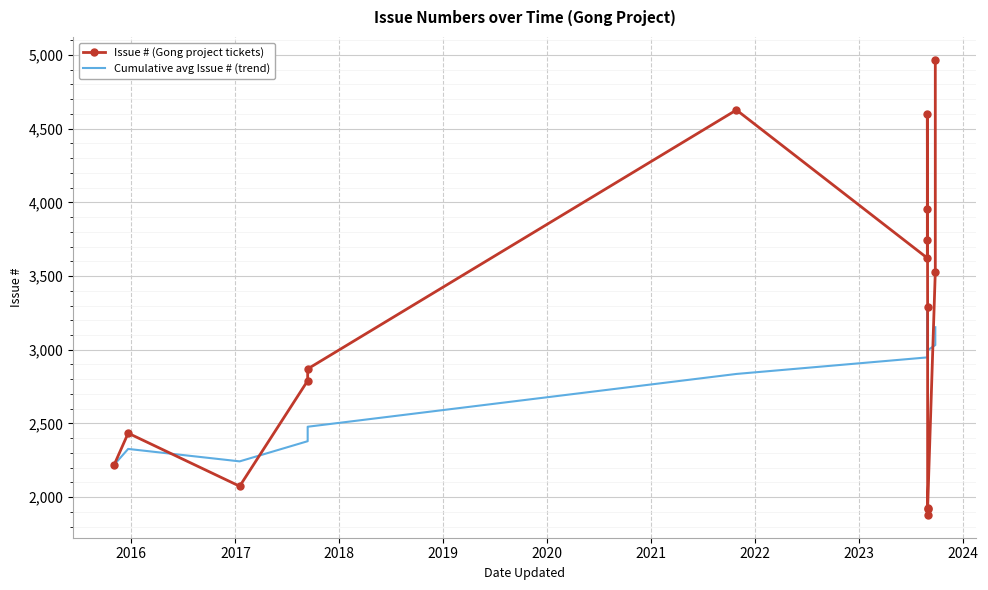

Which series has the largest total across all categories?

Issue # (Gong project tickets)